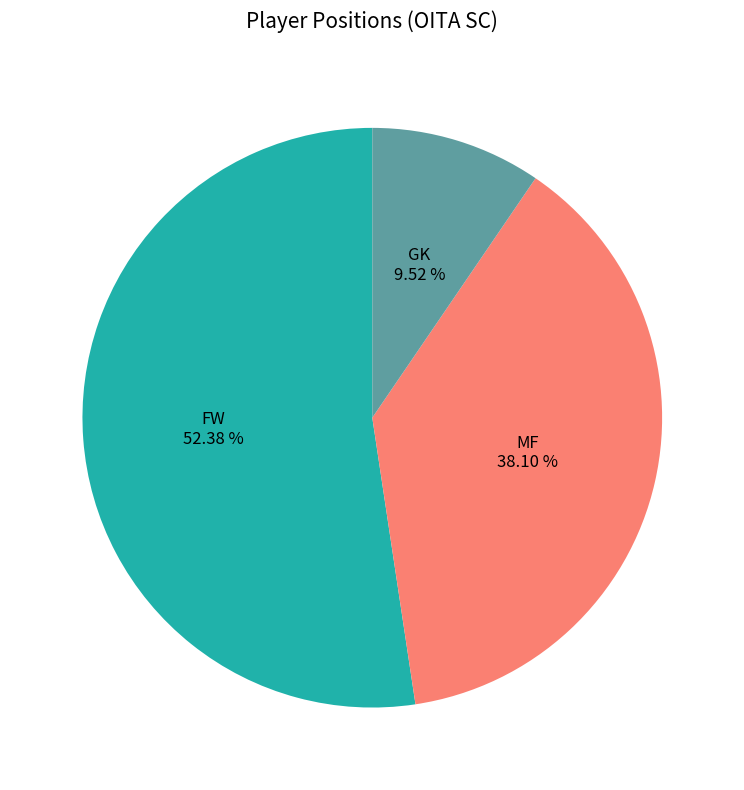

Is there a majority slice in this chart?

Yes